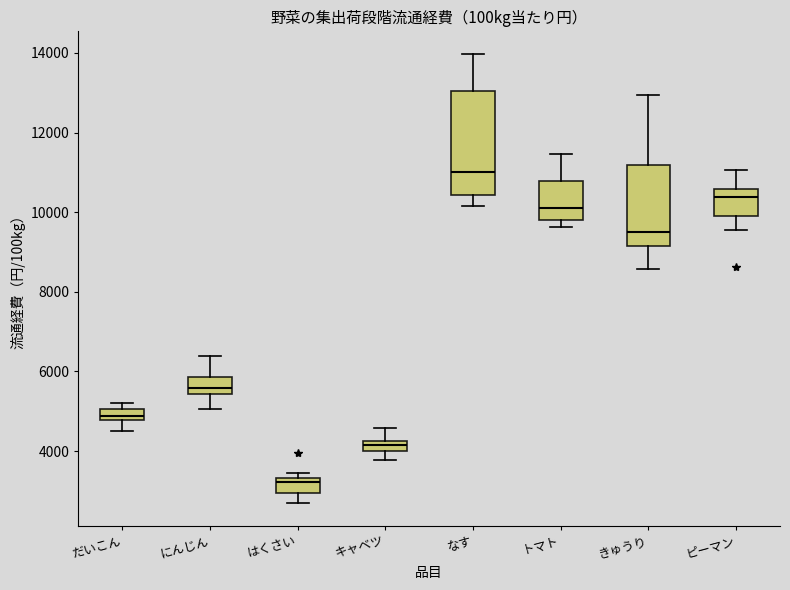

Where is the upper edge of the box for なす on the y-axis? The values are not printed on the chart, so give them approximately, as read against the axis.

13000